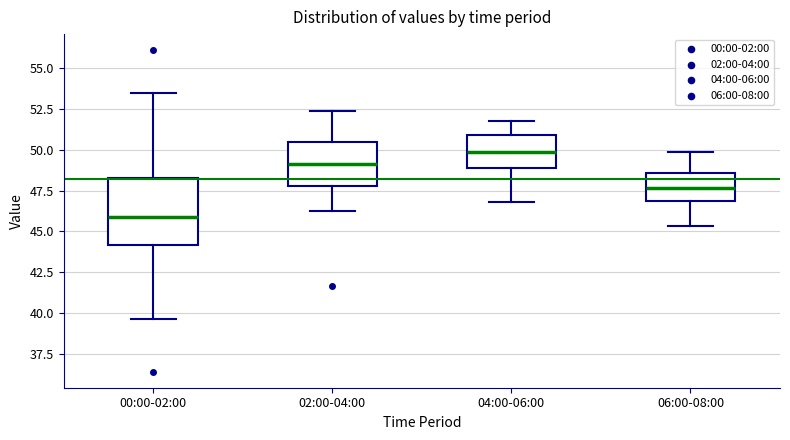

Where does the upper whisker of the box for 02:00-04:00 end on the y-axis? The values are not printed on the chart, so give them approximately, as read against the axis.

52.5